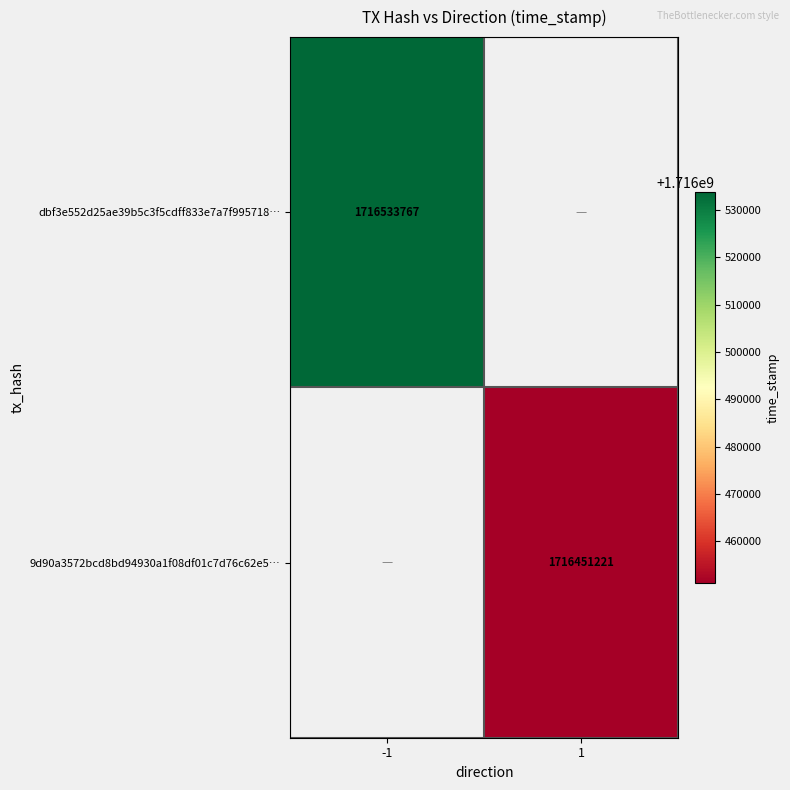

True or false: dbf3e552d25ae39b5c3f5cdff833e7a7f995718… has a value of 1716533767 at -1.

True